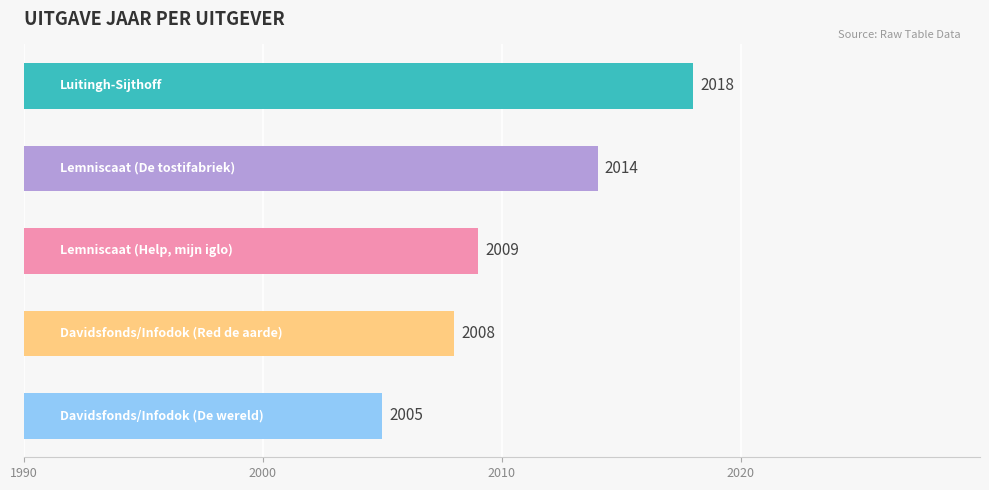

What is the minimum value shown in the chart?

2005